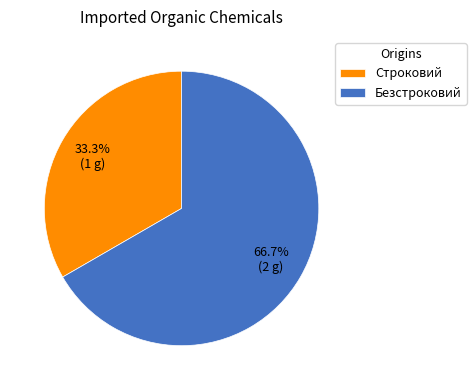

What portion of the pie excludes Безстроковий?

33.3%